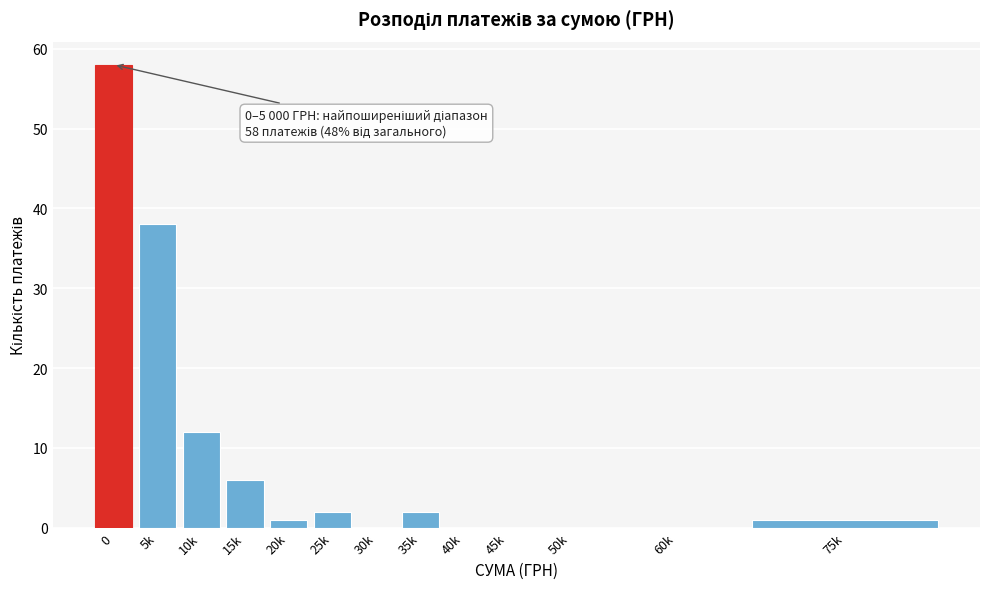

Reading left to right, what are all the values shown in this chart?

0=58	5k=38	10k=12	15k=6	20k=1	25k=2	30k=0	35k=2	40k=0	45k=0	50k=0	60k=0	75k=1